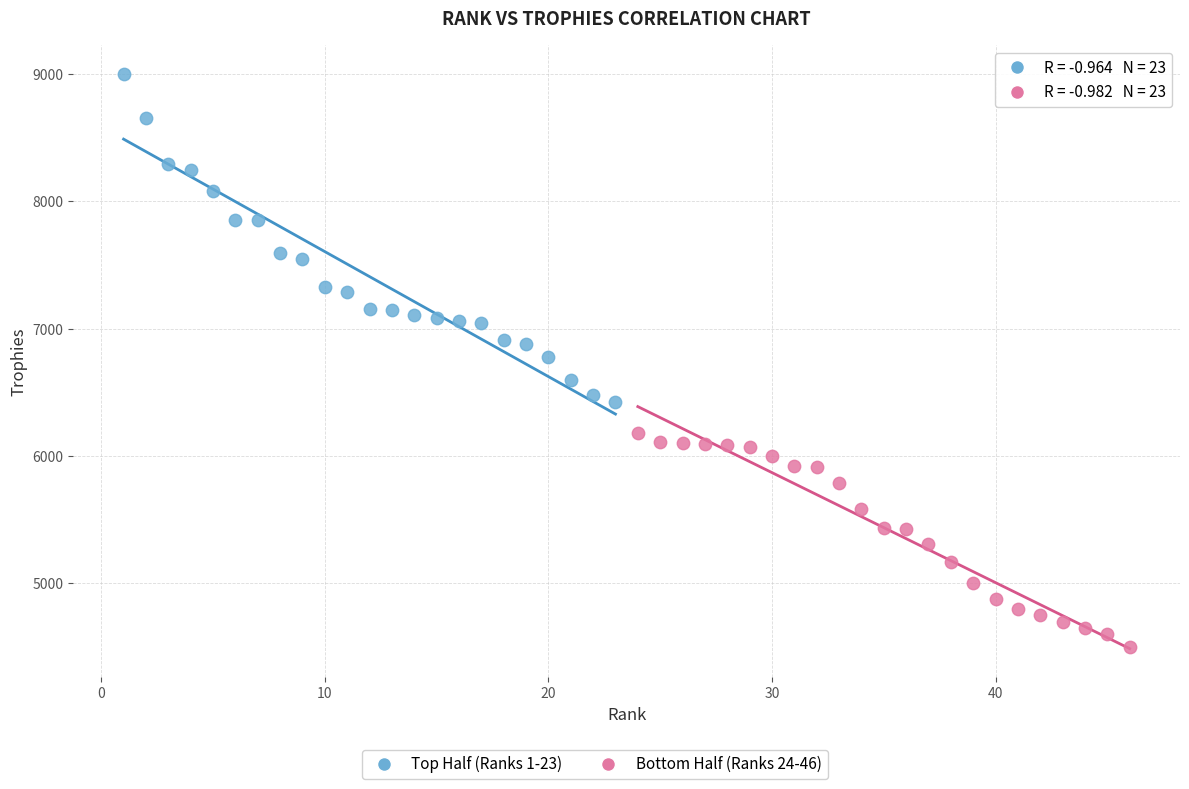

Which series has the widest spread of Y values?

Top Half (Ranks 1-23)